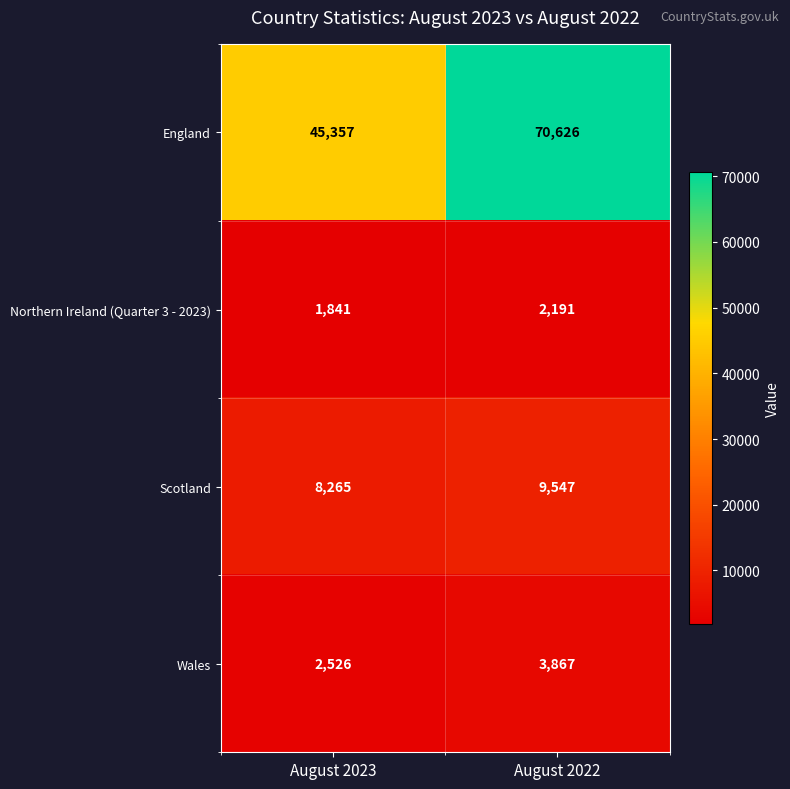

What value does the England series have at August 2022, to the nearest 50?

70650